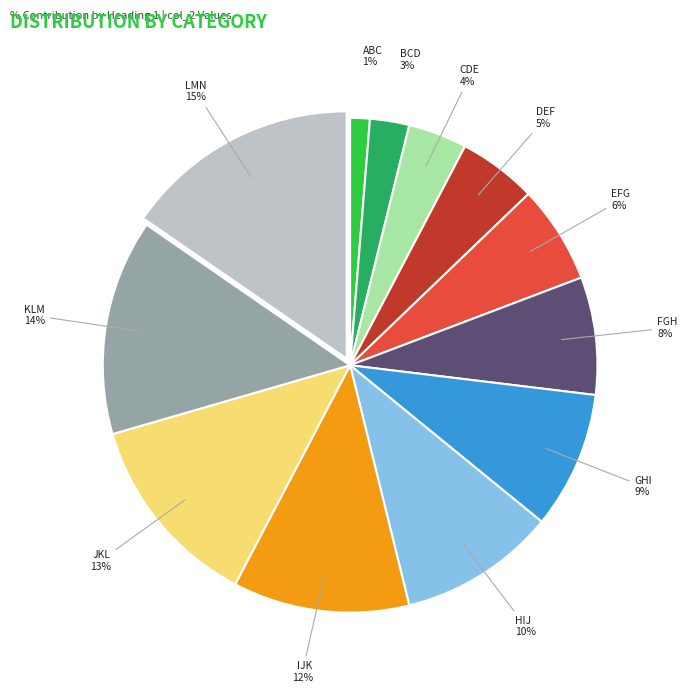

The FGH slice represents 8% of the pie. True or false?

True